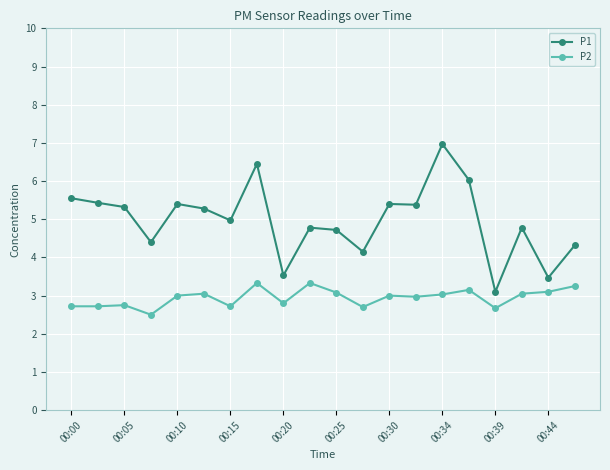

True or false: P1 and P2 intersect in this chart.

False